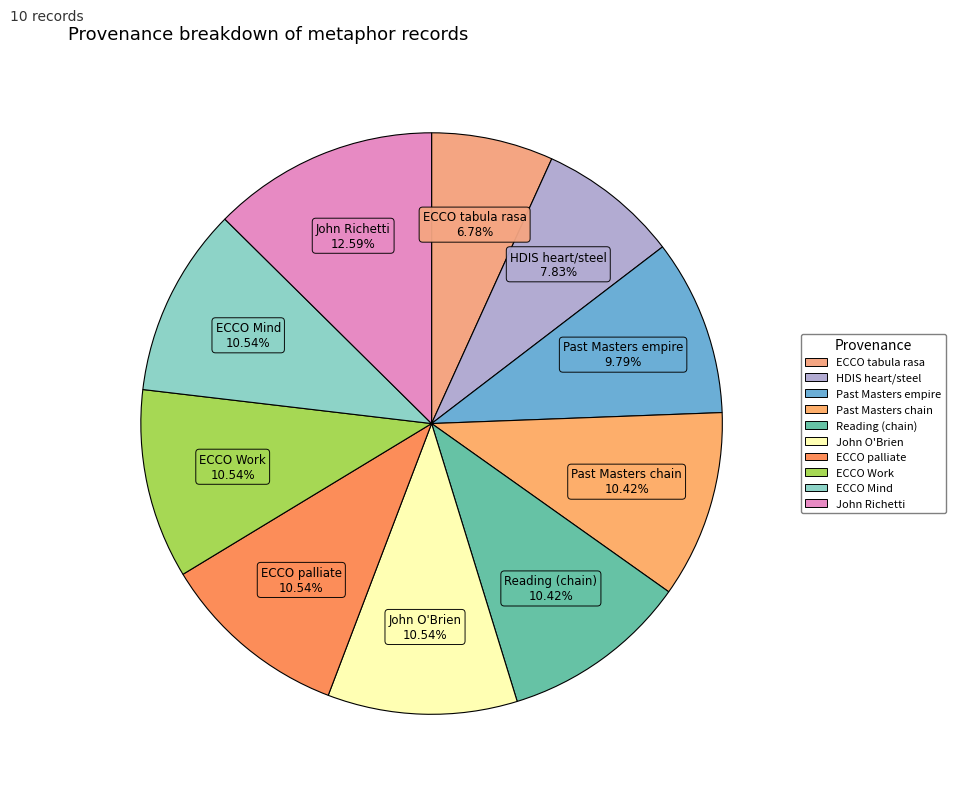

Which category has the smallest portion of the pie?

ECCO tabula rasa